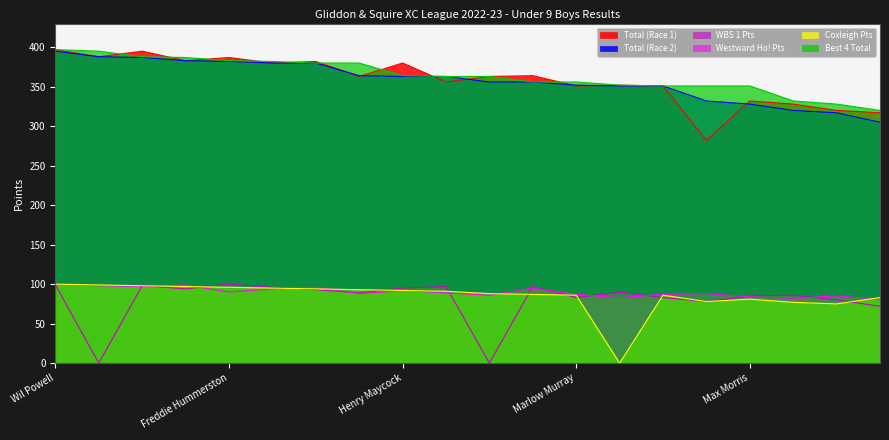

Which series has the widest spread of values?

Total (Race 1)